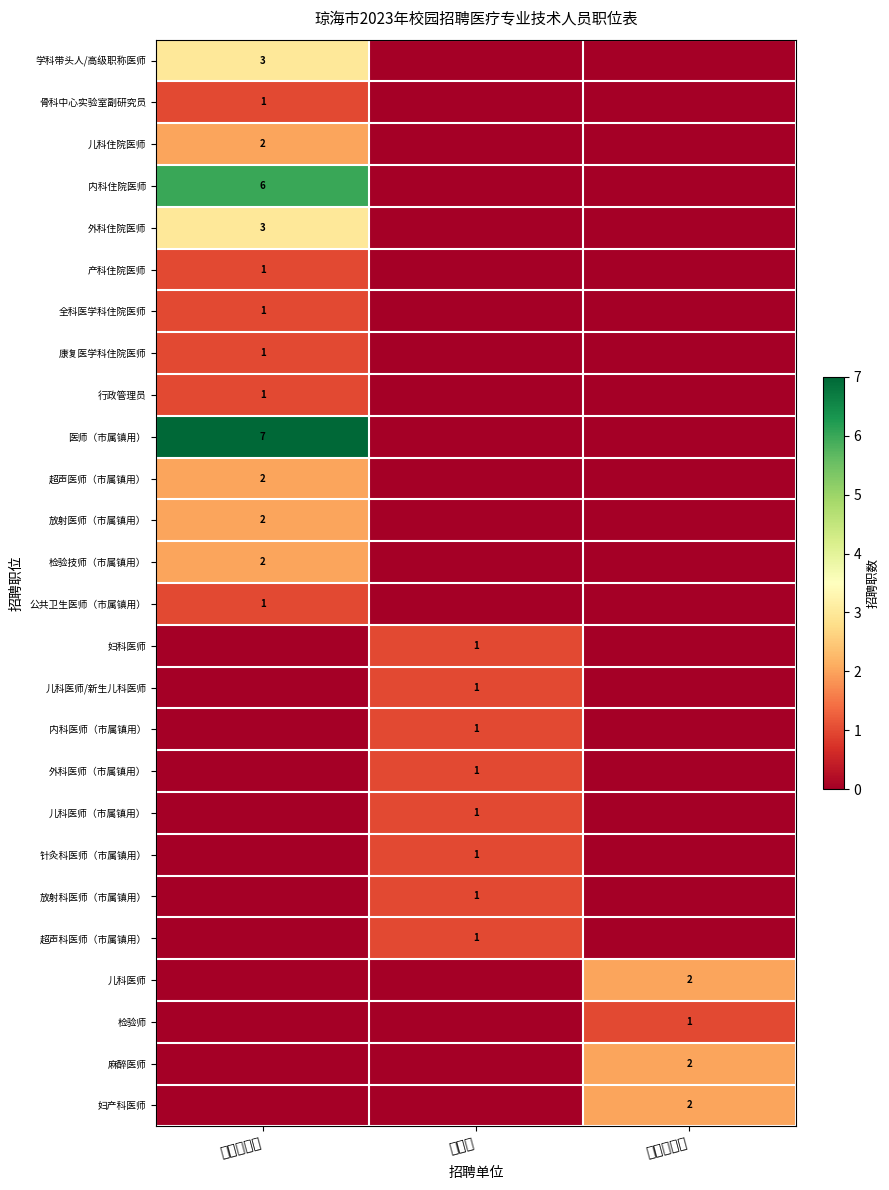

Is it true that 外科住院医师 equals 4 at 市人民医院?

False